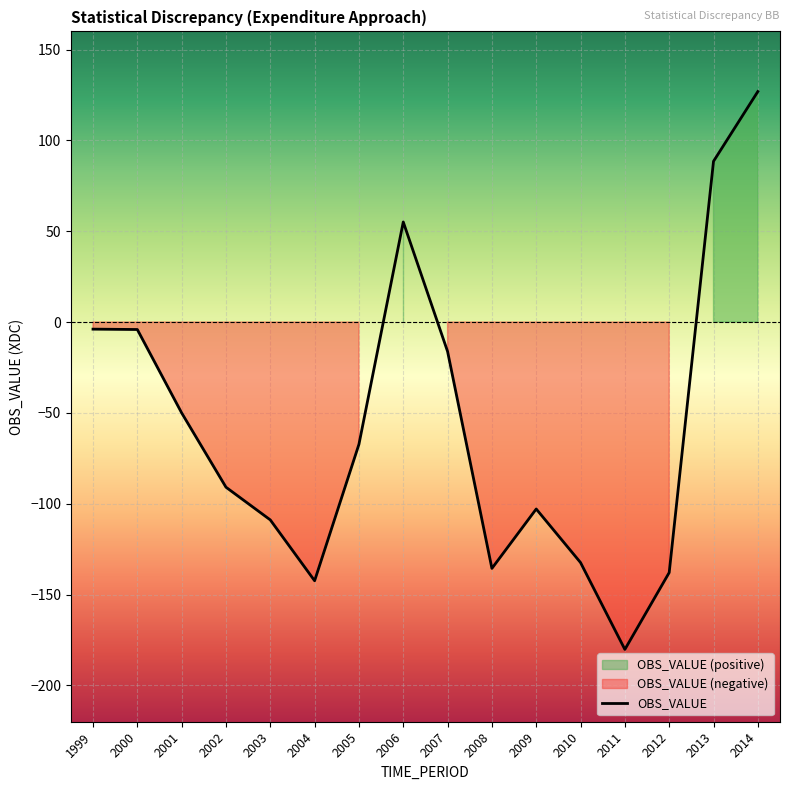

True or false: the data shows -180.2 at 2011.

True